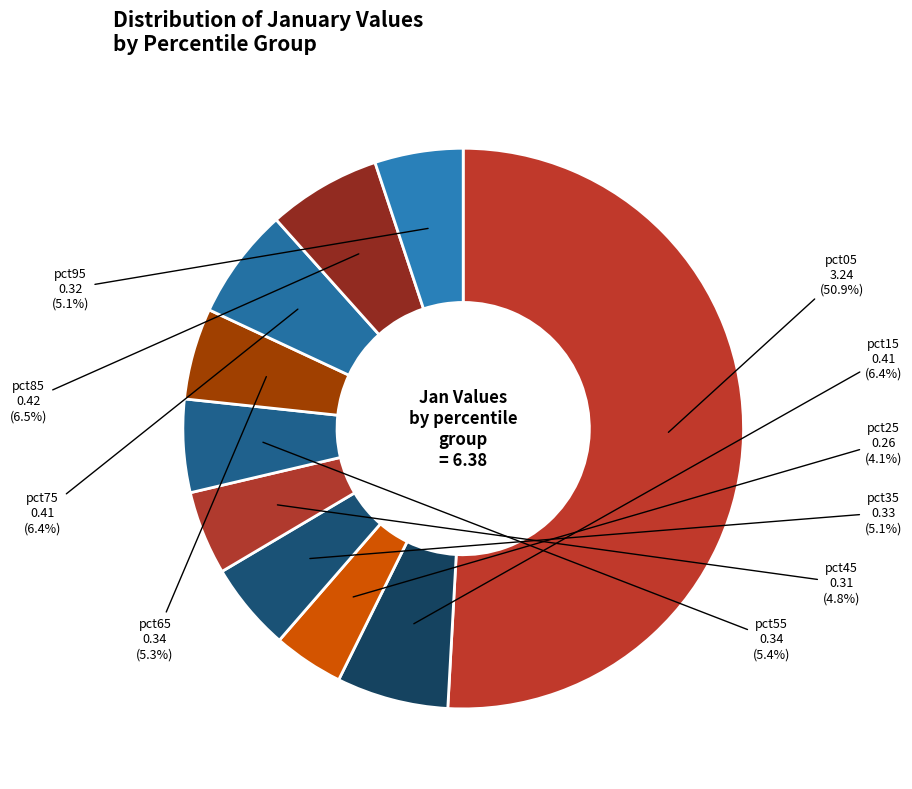

Which category has the smallest portion of the pie?

pct25